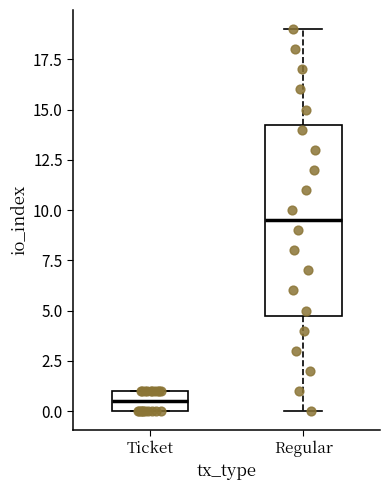

Which box's median line is the lowest?

Ticket